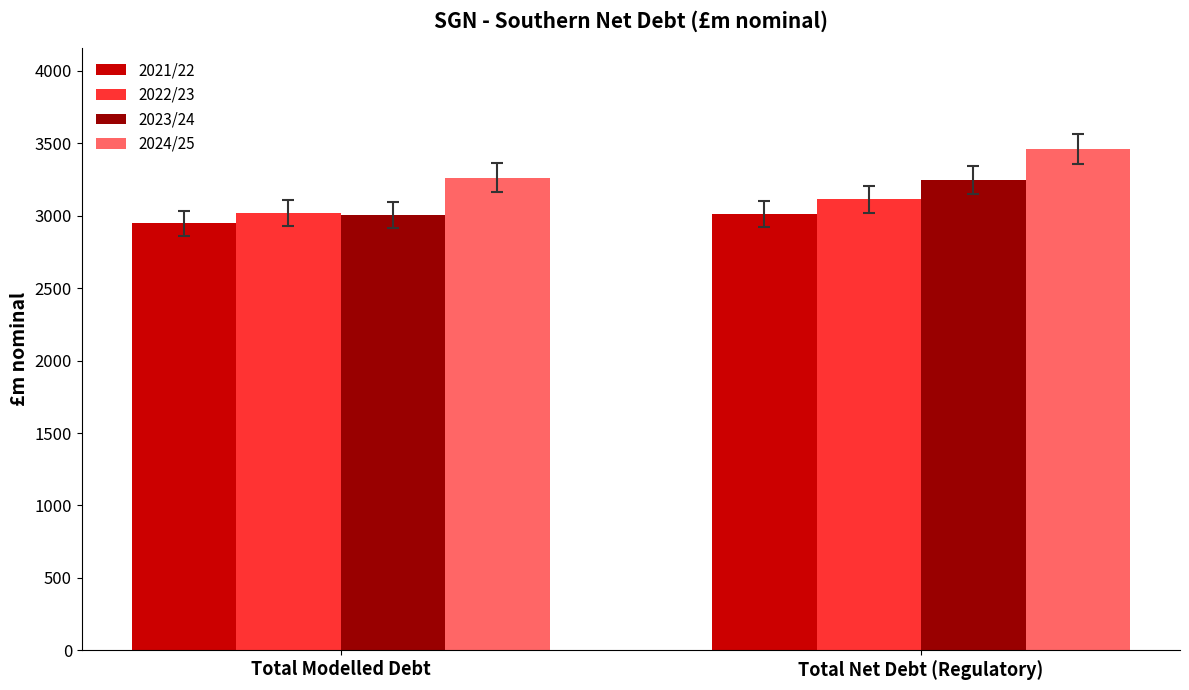

The 2021/22 series shows 4631.0 at Total Net Debt (Regulatory). True or false?

False